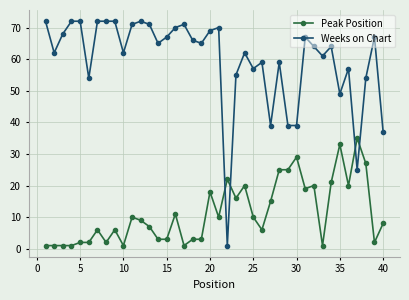

List the series in order of their peak value, highest first.

Weeks on Chart, Peak Position